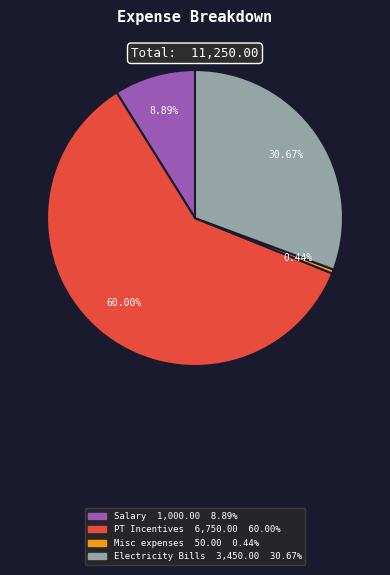

To the nearest percent, what is the difference between the PT Incentives and Salary slice percentages?

51%